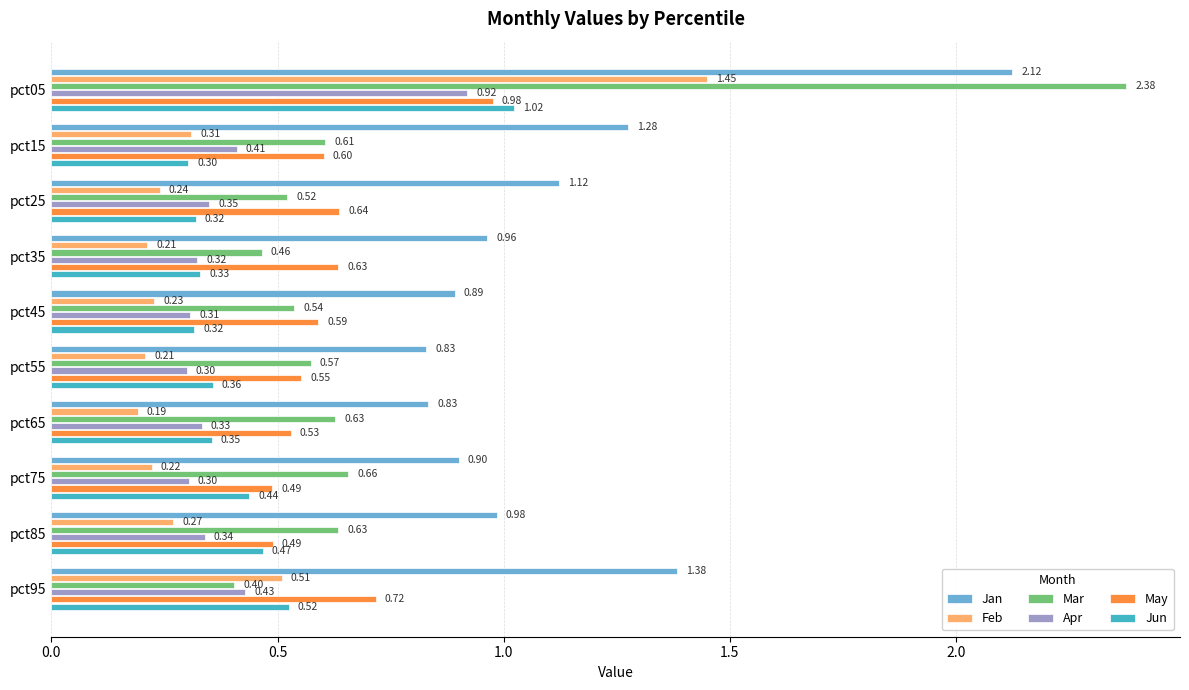

Between pct05 and pct25, which series saw the biggest shift?

Mar